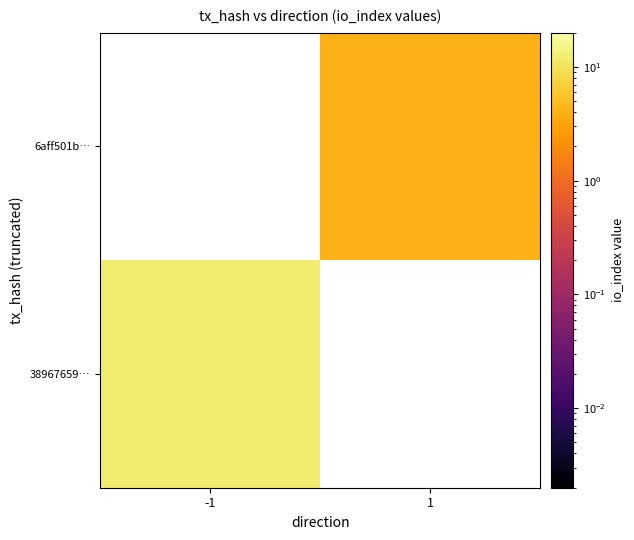

Rank the series by their maximum value, from lowest to highest.

6aff501b…, 38967659…